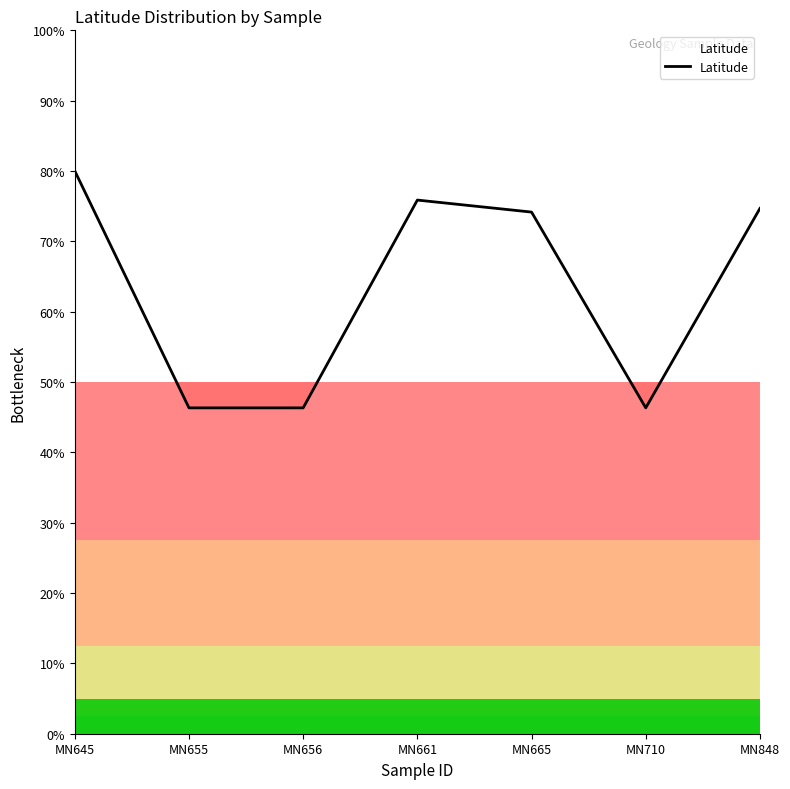

What is the smallest value displayed?

46.3